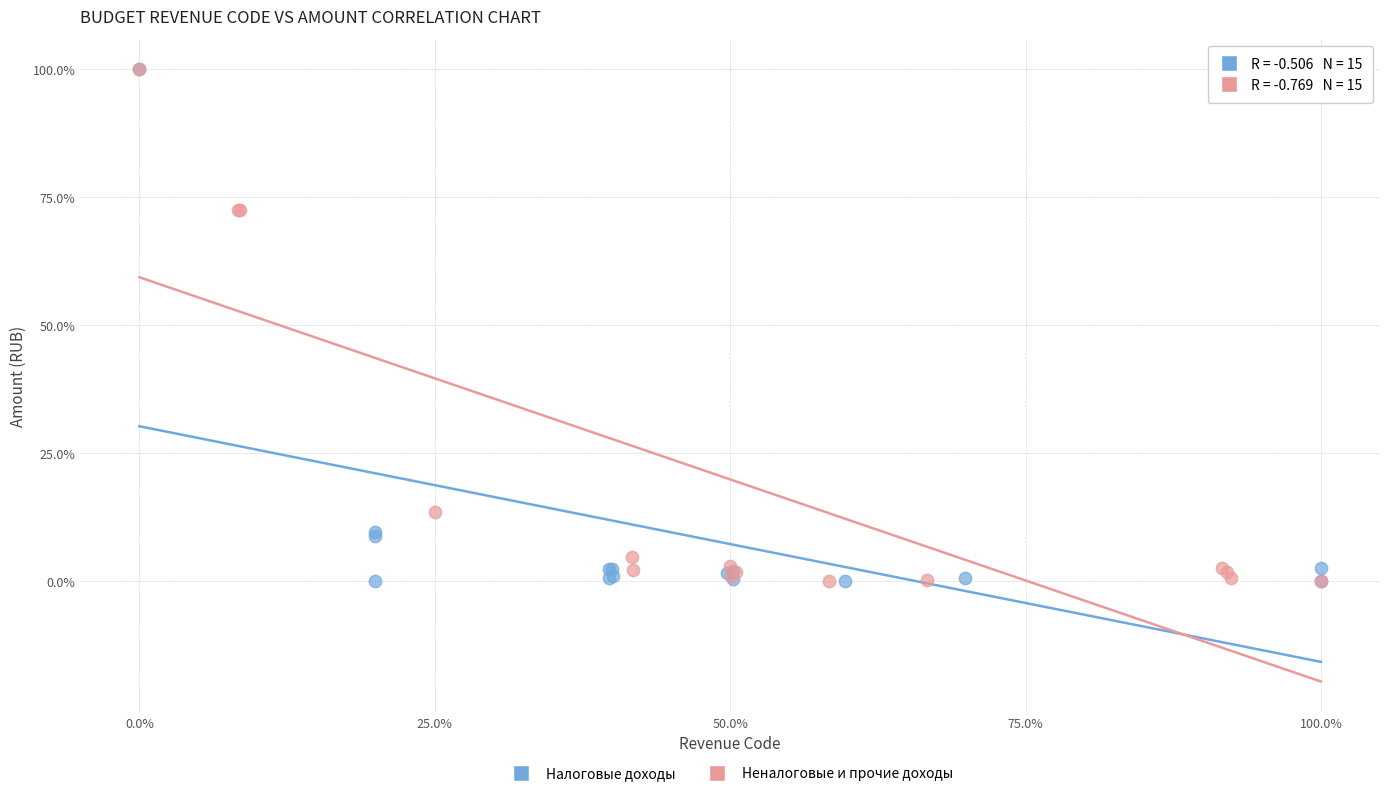

What are all the series names shown in the legend?

Налоговые доходы, Неналоговые и прочие доходы